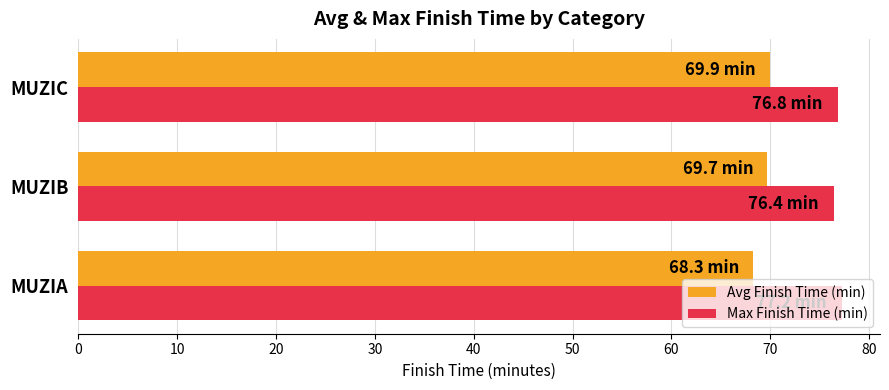

What is the minimum value shown in the chart?

68.3